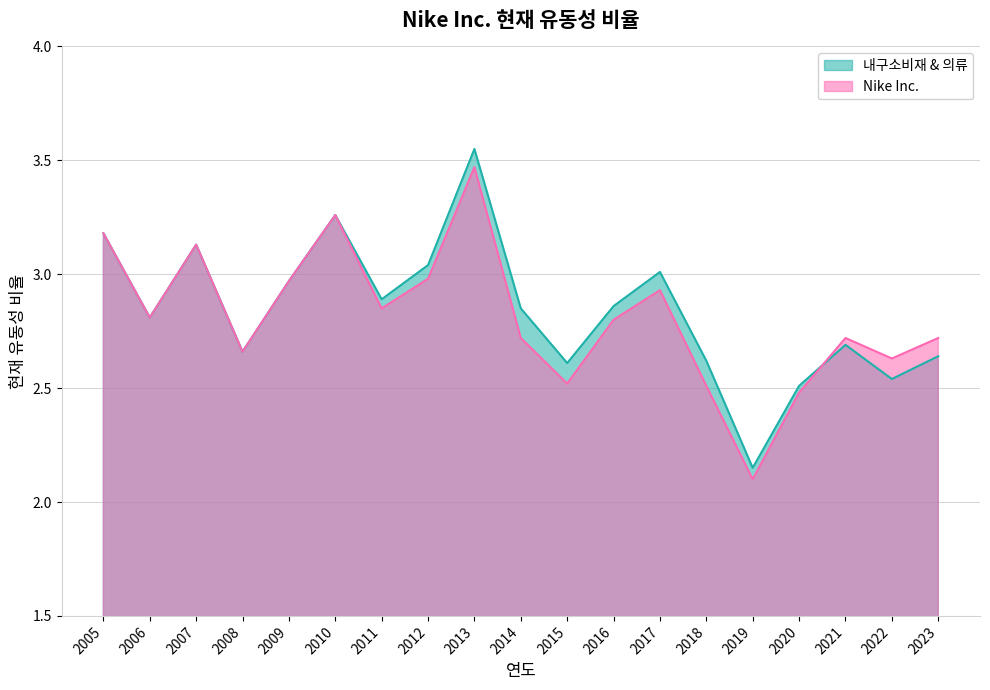

How many interior local peaks does the Nike Inc. series have?

5